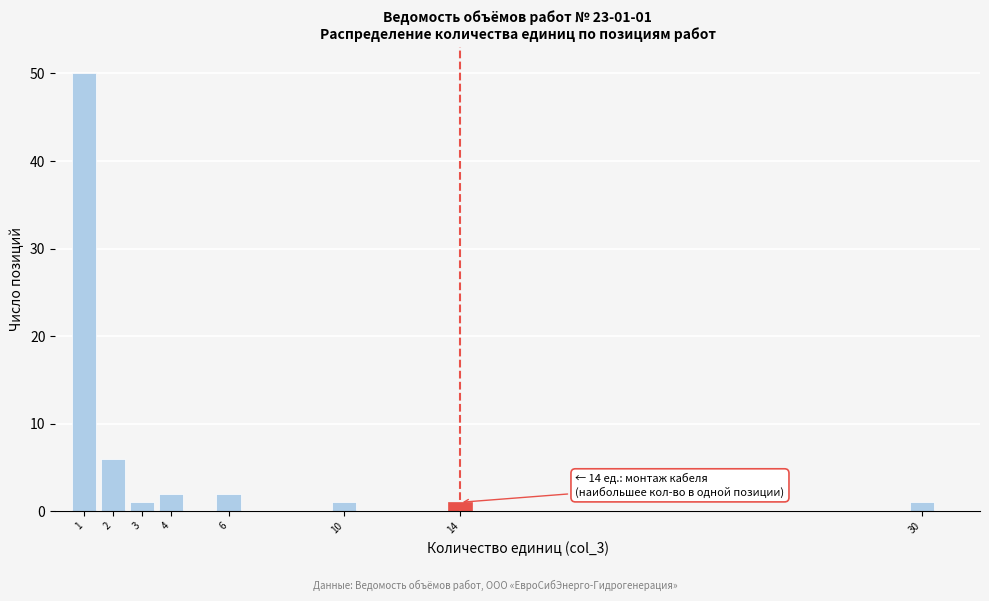

Which range on the x-axis has the tallest bar?

0.5 to 1.5